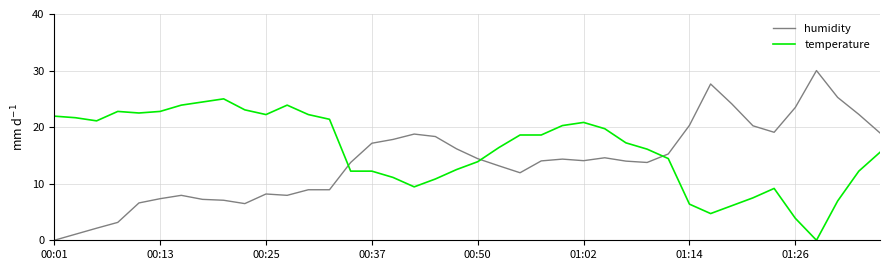

Which series ends up on top after the final intersection of temperature and humidity?

humidity